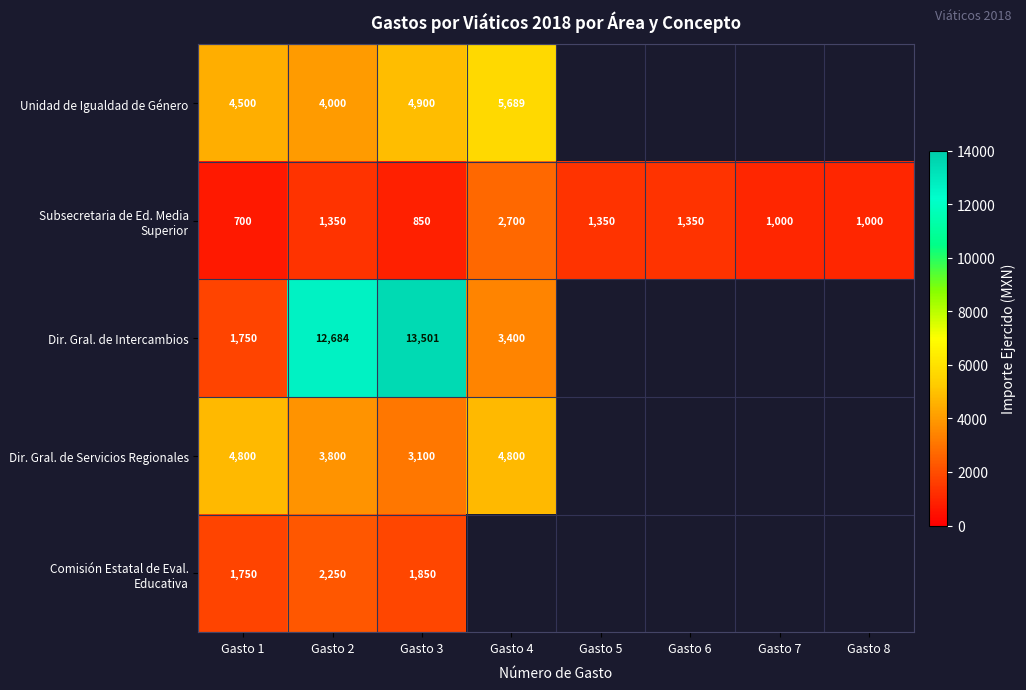

At which category is the sum across all series the highest?

Gasto 3